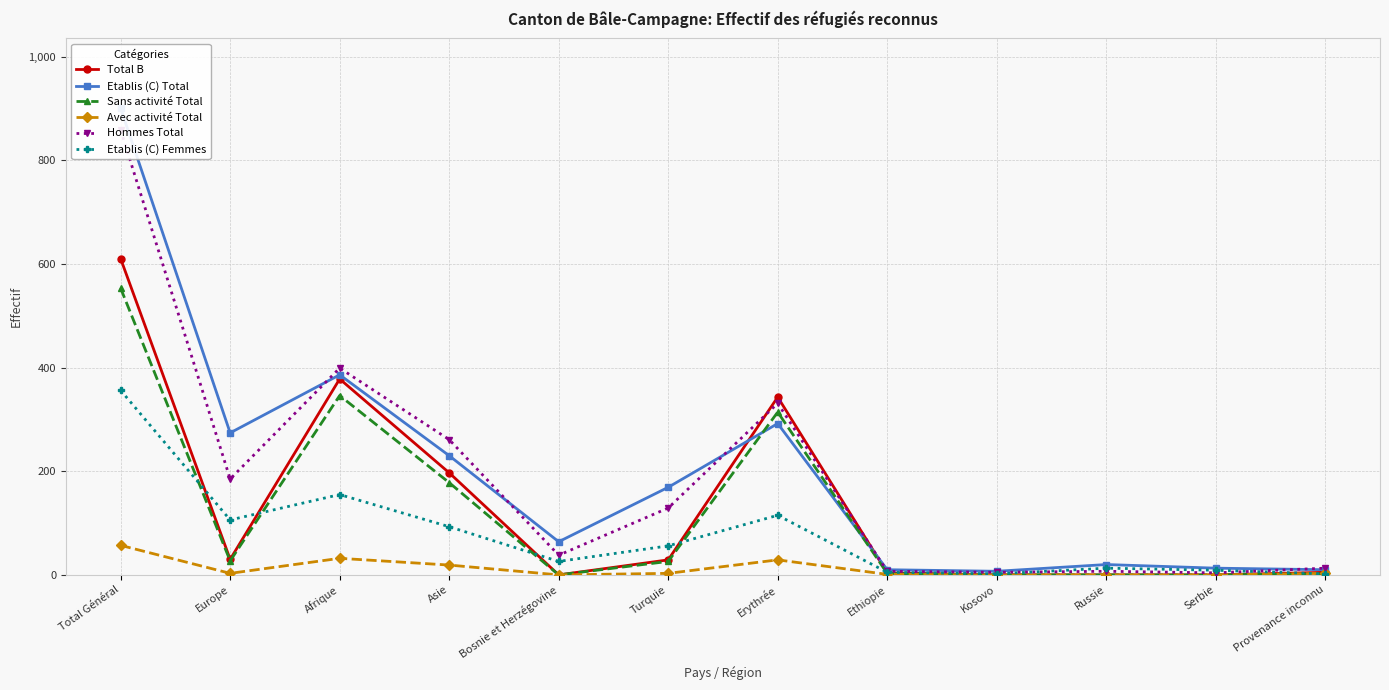

Reading right to left, what are all the values shown in this chart?

Total B: Provenance inconnu=5	Serbie=0	Russie=0	Kosovo=0	Ethiopie=4	Erythrée=343	Turquie=29	Bosnie et Herzégovine=0	Asie=197	Afrique=378	Europe=30	Total Général=610
Etablis (C) Total: Provenance inconnu=10	Serbie=13	Russie=20	Kosovo=7	Ethiopie=10	Erythrée=292	Turquie=169	Bosnie et Herzégovine=64	Asie=230	Afrique=386	Europe=274	Total Général=900
Sans activité Total: Provenance inconnu=2	Serbie=0	Russie=0	Kosovo=0	Ethiopie=3	Erythrée=314	Turquie=26	Bosnie et Herzégovine=0	Asie=178	Afrique=346	Europe=27	Total Général=553
Avec activité Total: Provenance inconnu=3	Serbie=0	Russie=0	Kosovo=0	Ethiopie=1	Erythrée=29	Turquie=3	Bosnie et Herzégovine=0	Asie=19	Afrique=32	Europe=3	Total Général=57
Hommes Total: Provenance inconnu=13	Serbie=4	Russie=7	Kosovo=5	Ethiopie=7	Erythrée=331	Turquie=129	Bosnie et Herzégovine=38	Asie=261	Afrique=399	Europe=185	Total Général=858
Etablis (C) Femmes: Provenance inconnu=2	Serbie=9	Russie=13	Kosovo=2	Ethiopie=5	Erythrée=115	Turquie=56	Bosnie et Herzégovine=26	Asie=93	Afrique=155	Europe=106	Total Général=356